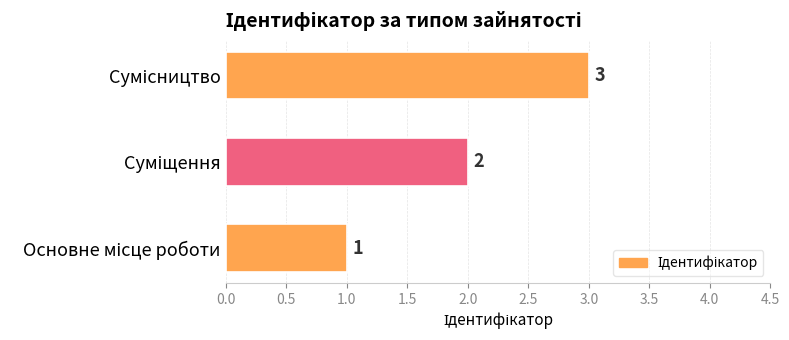

What is the maximum value shown in the chart?

3